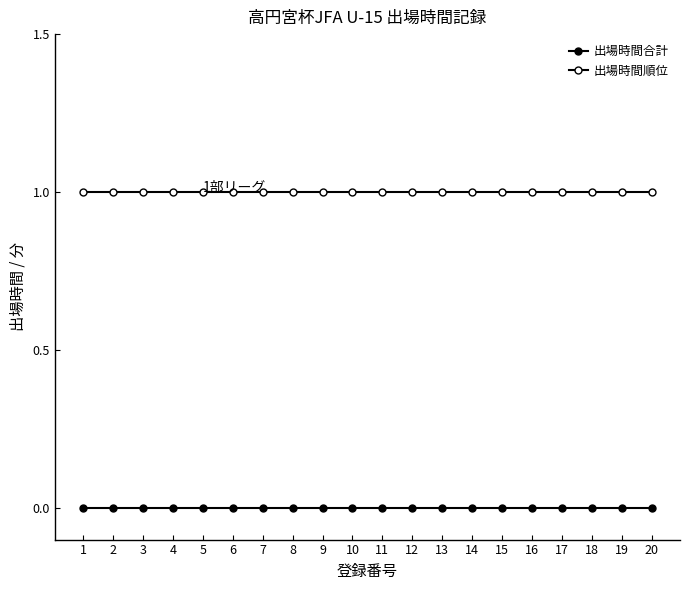

True or false: 出場時間順位 and 出場時間合計 cross at least once.

False